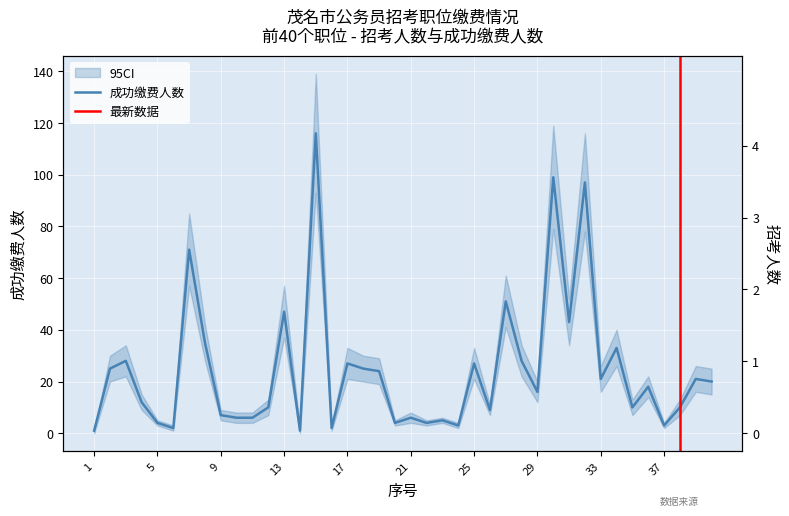

What is the sum of all values?

977